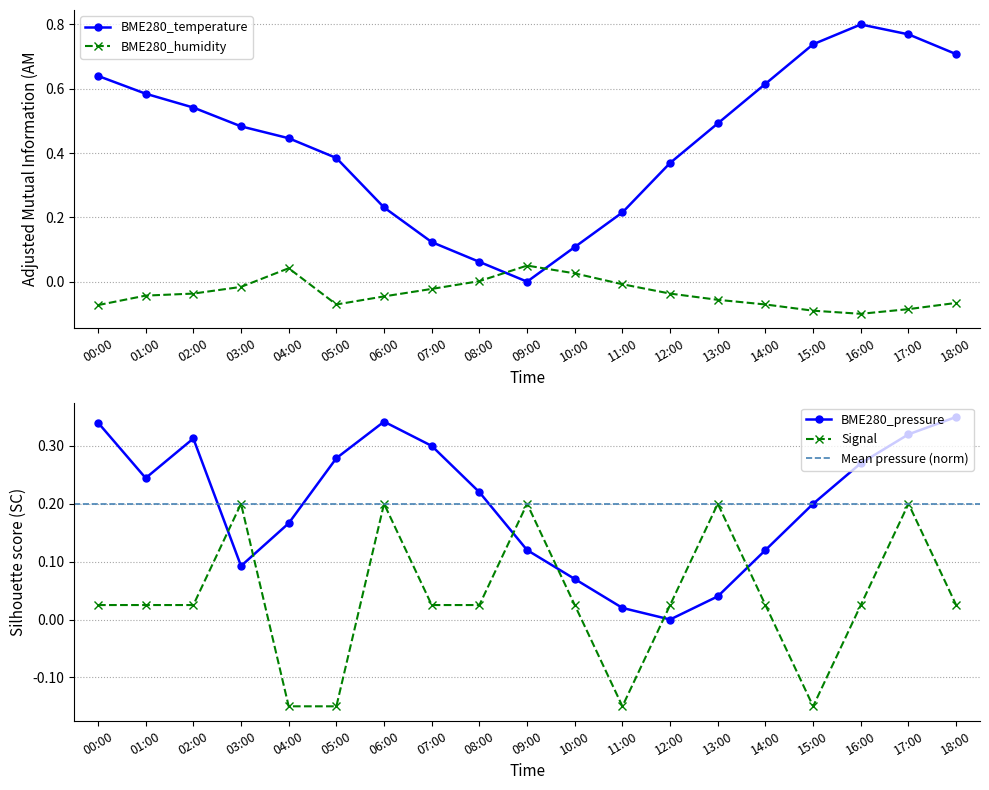

Reading left to right, list all the values displayed in this chart.

BME280_temperature: 00:00=0.6	01:00=0.6	02:00=0.5	03:00=0.5	04:00=0.4	05:00=0.4	06:00=0.2	07:00=0.1	08:00=0.1	09:00=0.0	10:00=0.1	11:00=0.2	12:00=0.4	13:00=0.5	14:00=0.6	15:00=0.7	16:00=0.8	17:00=0.8	18:00=0.7
BME280_humidity: 00:00=-0.1	01:00=-0.0	02:00=-0.0	03:00=-0.0	04:00=0.0	05:00=-0.1	06:00=-0.0	07:00=-0.0	08:00=0.0	09:00=0.0	10:00=0.0	11:00=-0.0	12:00=-0.0	13:00=-0.1	14:00=-0.1	15:00=-0.1	16:00=-0.1	17:00=-0.1	18:00=-0.1
BME280_pressure: 00:00=0.3	01:00=0.2	02:00=0.3	03:00=0.1	04:00=0.2	05:00=0.3	06:00=0.3	07:00=0.3	08:00=0.2	09:00=0.1	10:00=0.1	11:00=0.0	12:00=0.0	13:00=0.0	14:00=0.1	15:00=0.2	16:00=0.3	17:00=0.3	18:00=0.3
Signal: 00:00=0.0	01:00=0.0	02:00=0.0	03:00=0.2	04:00=-0.1	05:00=-0.1	06:00=0.2	07:00=0.0	08:00=0.0	09:00=0.2	10:00=0.0	11:00=-0.1	12:00=0.0	13:00=0.2	14:00=0.0	15:00=-0.1	16:00=0.0	17:00=0.2	18:00=0.0